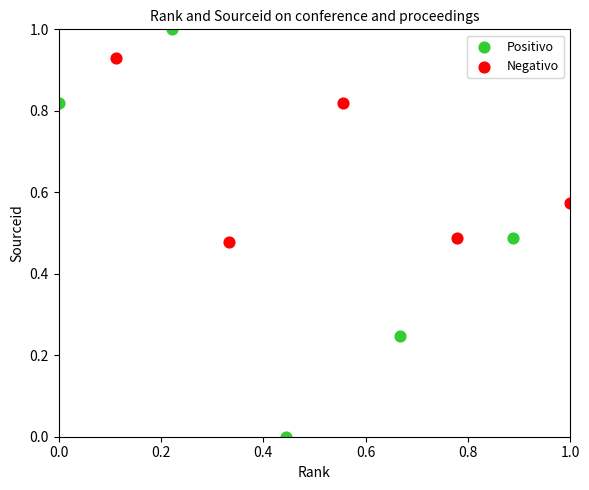

Which series contains the lowest Y value?

Positivo